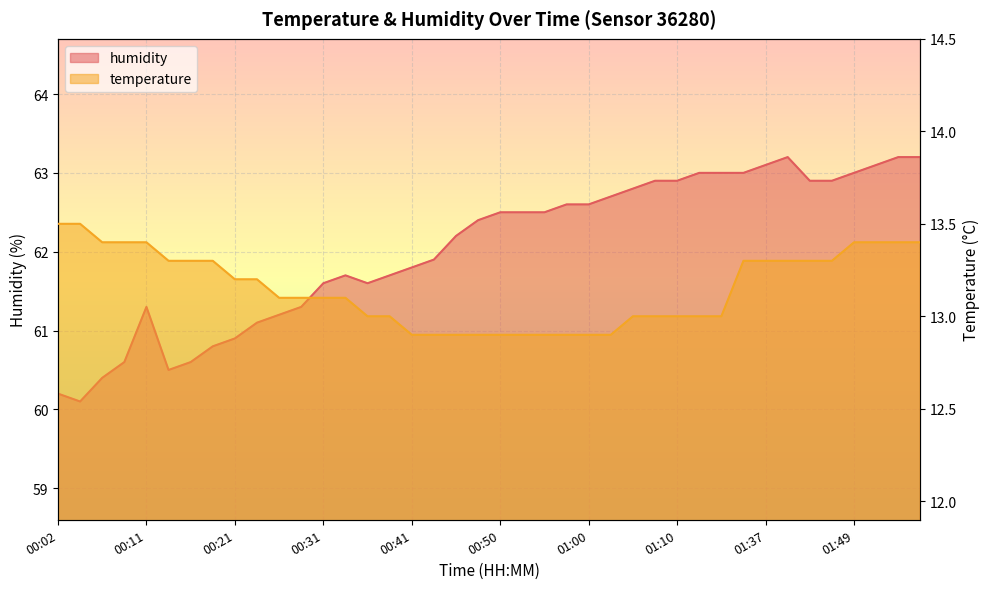

What is the total value across all series at 00:46?

75.1